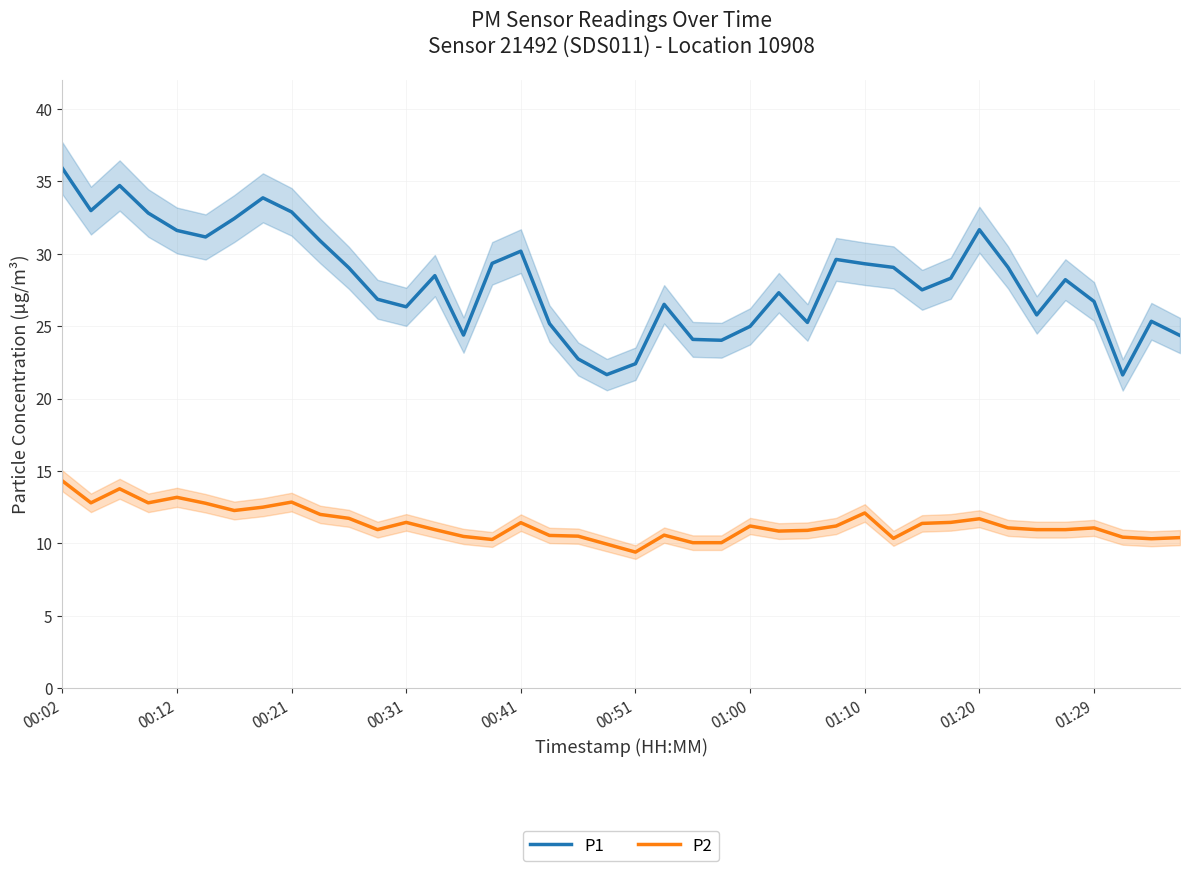

Rank the series at 38 from highest to lowest value.

P1, P2